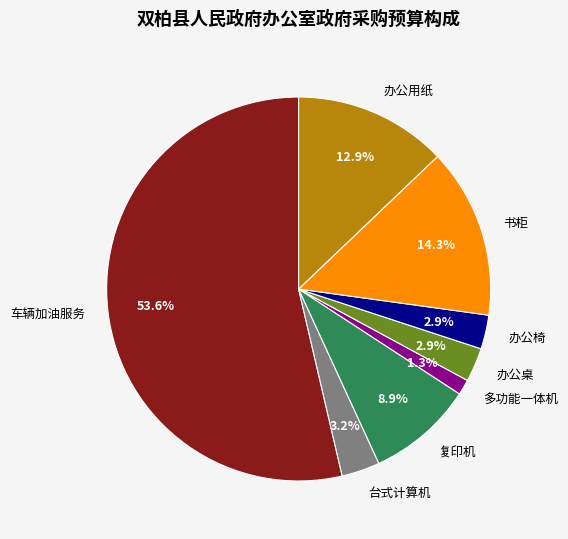

What percentage is the 办公桌 slice, to the nearest percent?

3%